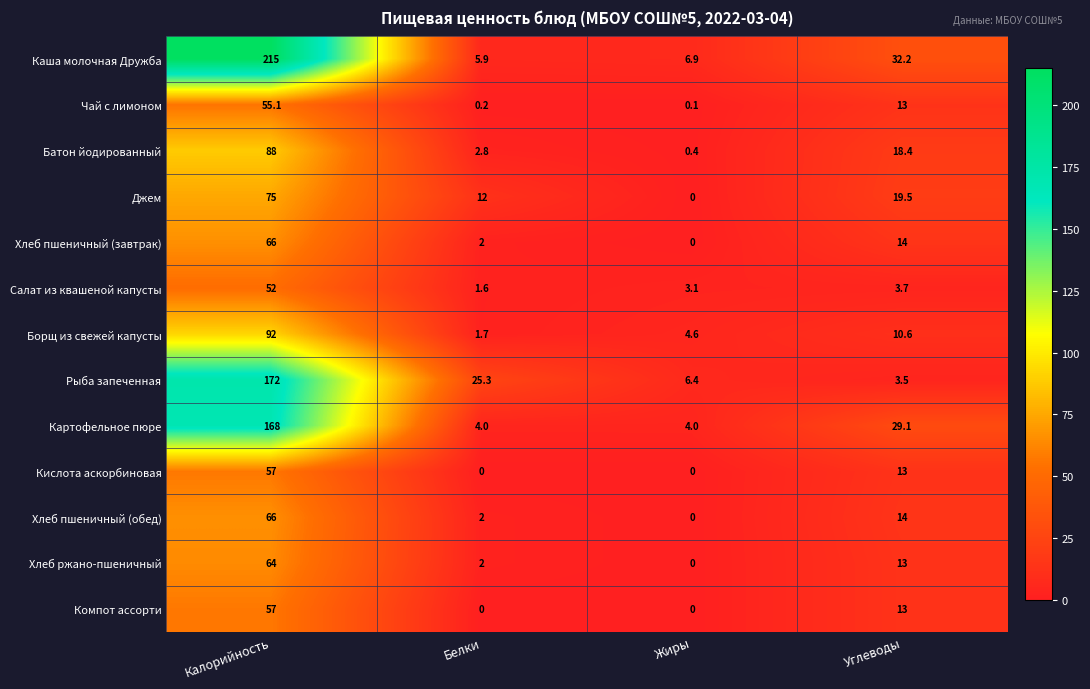

At which category is the sum across all series the highest?

Калорийность